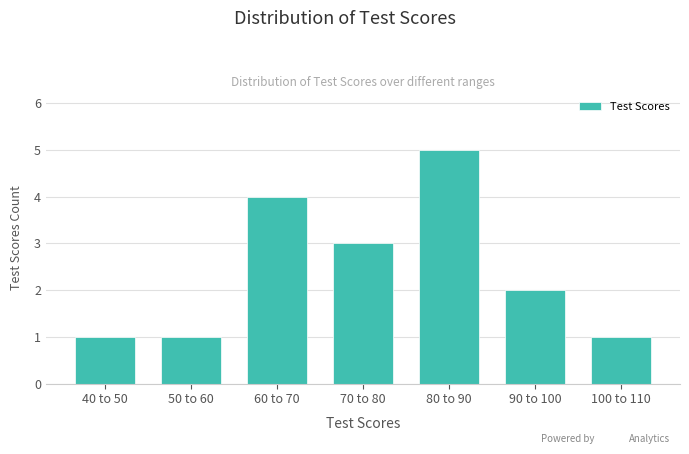

Reading left to right, extract all data points from this chart.

40 to 50=1	50 to 60=1	60 to 70=4	70 to 80=3	80 to 90=5	90 to 100=2	100 to 110=1